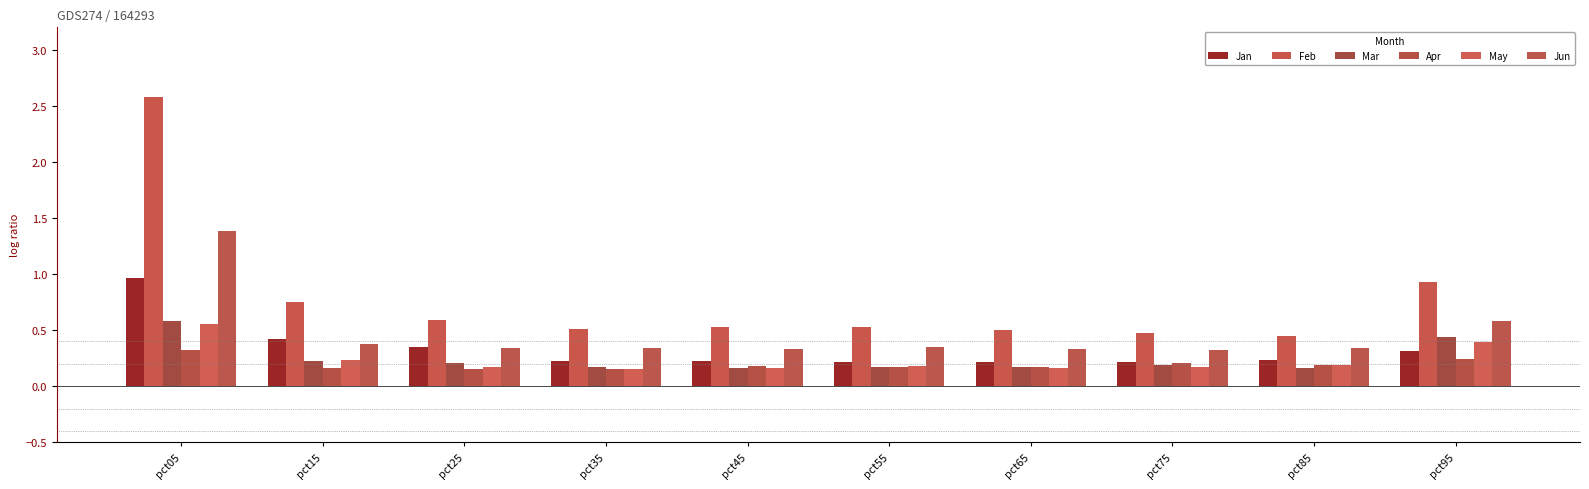

What is the lowest value of the Apr series?

0.1